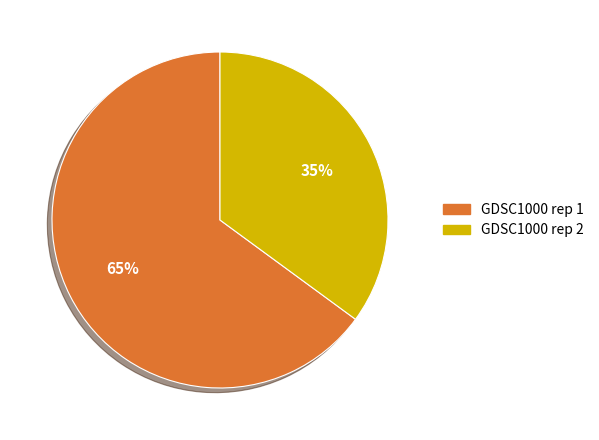

Rank the categories by value from highest to lowest.

GDSC1000 rep 1, GDSC1000 rep 2